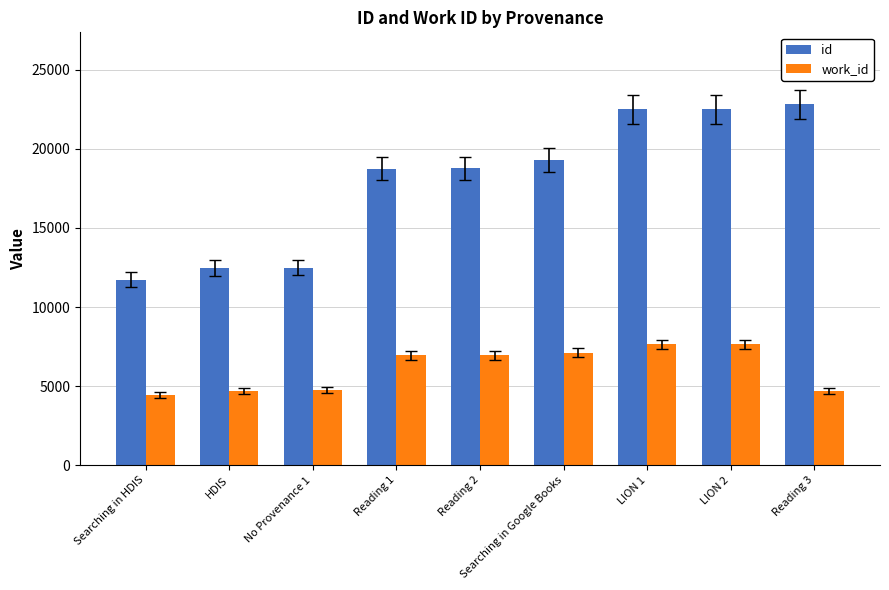

The value of id at Searching in HDIS is 4853. True or false?

False